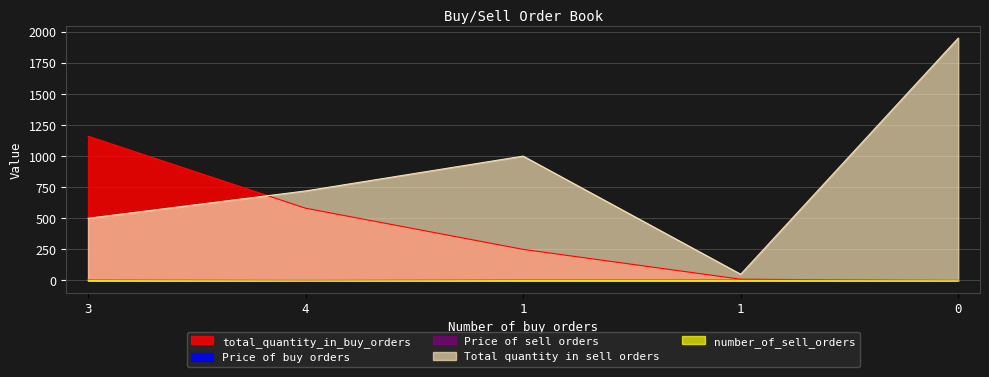

The Price of sell orders series shows 1.7 at 1. True or false?

True